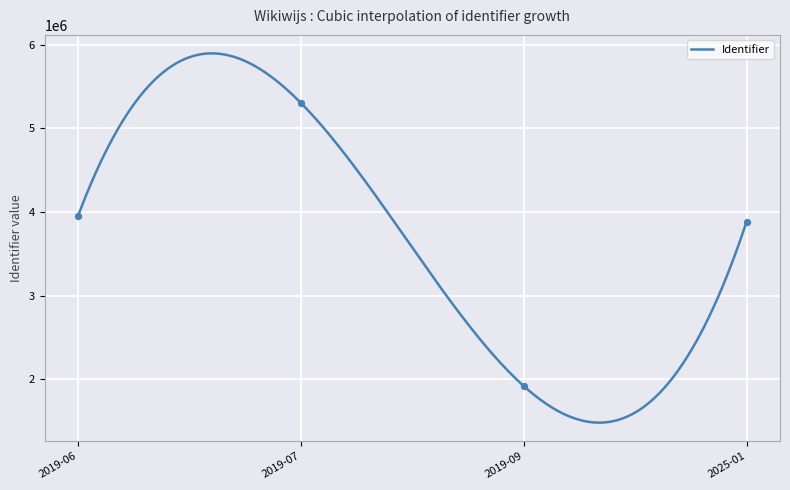

What is the change in value from 2019-06-17 to 2019-09-03?

-4063062